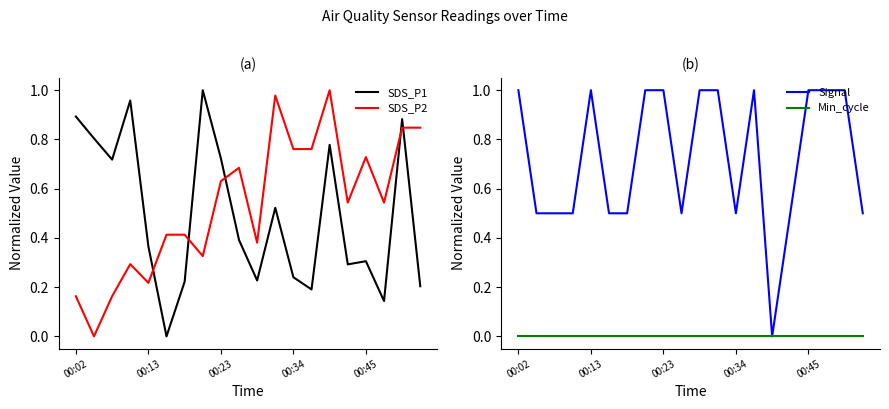

What are all the series names shown in the legend?

SDS_P1, SDS_P2, Signal, Min_cycle